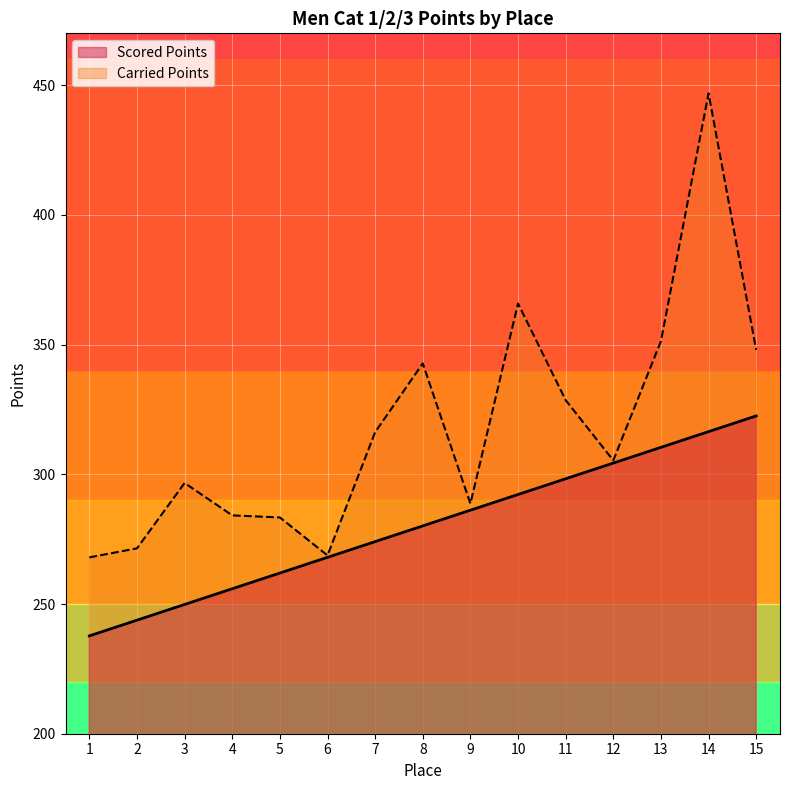

How many values in the Scored Points series are below 280?

7